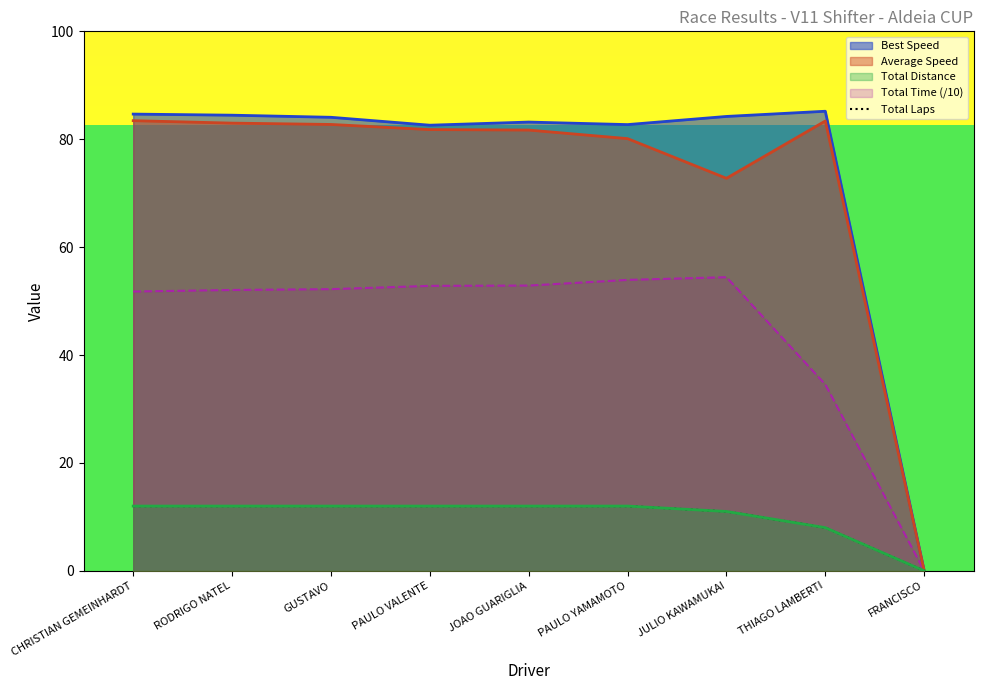

What is the label of the 4th point from the left?

PAULO VALENTE